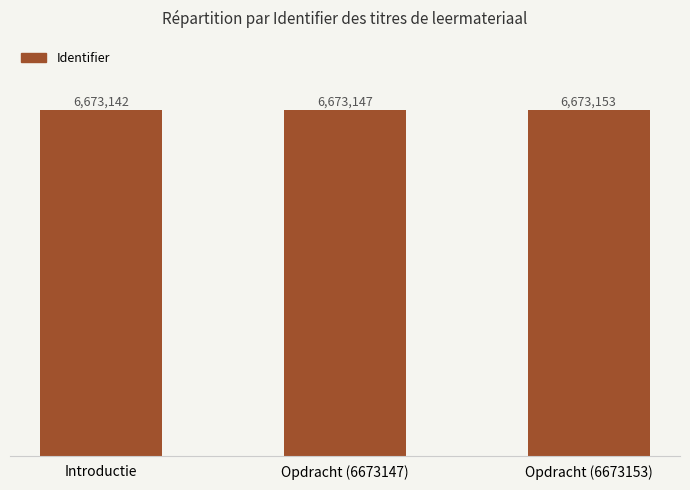

Where does the data first go above 6673147?

Opdracht (6673153)